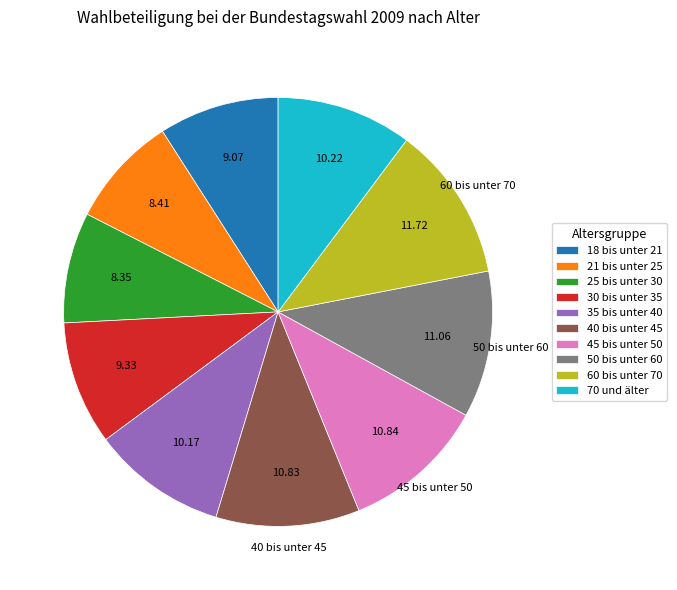

How many slices are in this pie chart?

10